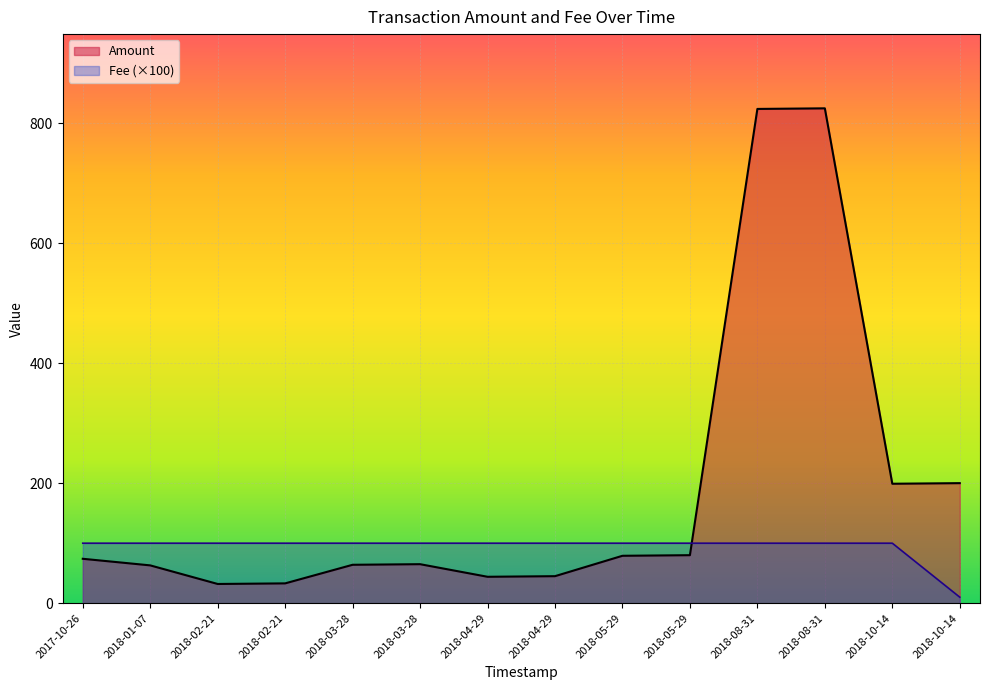

What are all the series names shown in the legend?

Amount, Fee (×100)